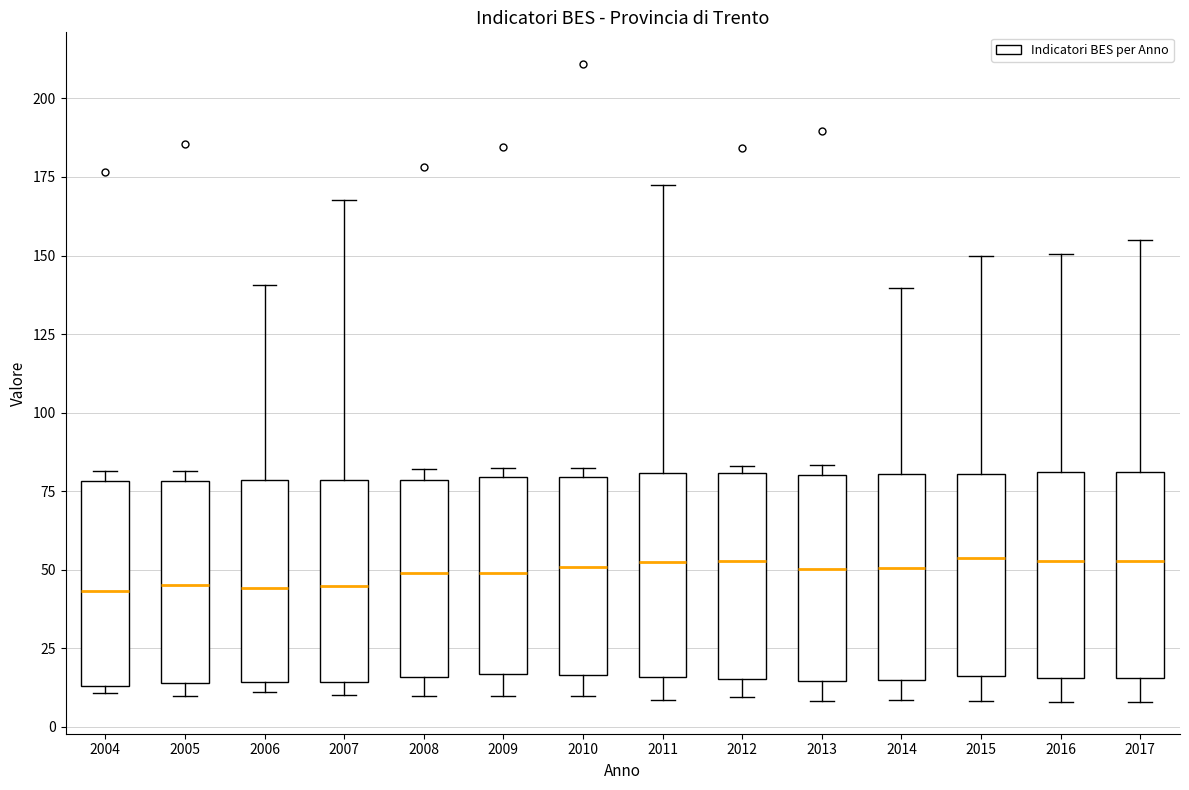

Where does the lower whisker of the box at x = 2015 end on the y-axis? The values are not printed on the chart, so give them approximately, as read against the axis.

10